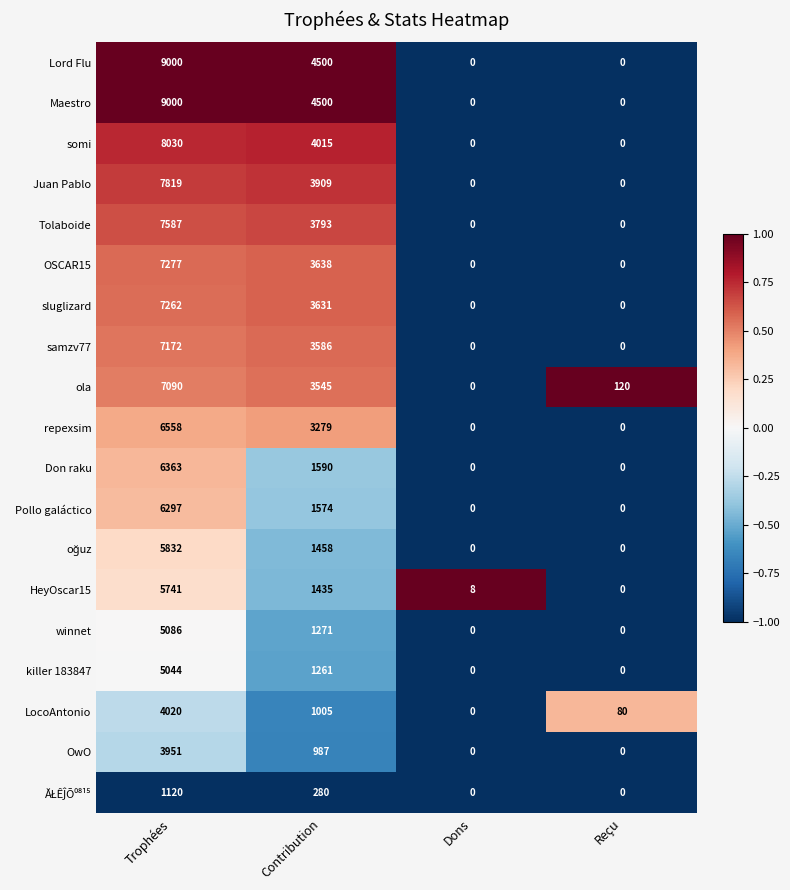

Count the number of data series in this chart.

19